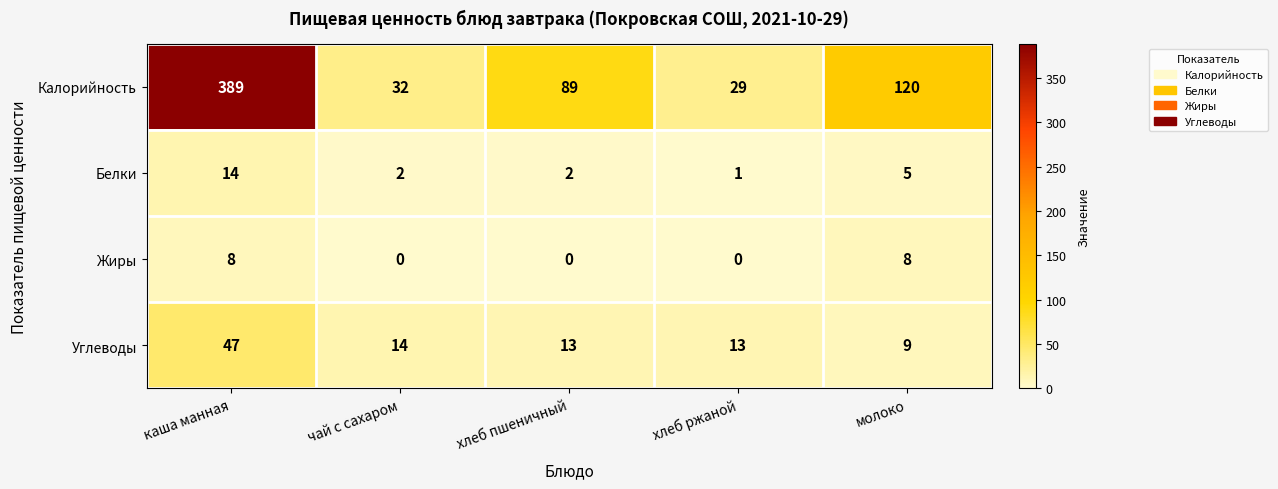

What is the average value of the Калорийность series?

132